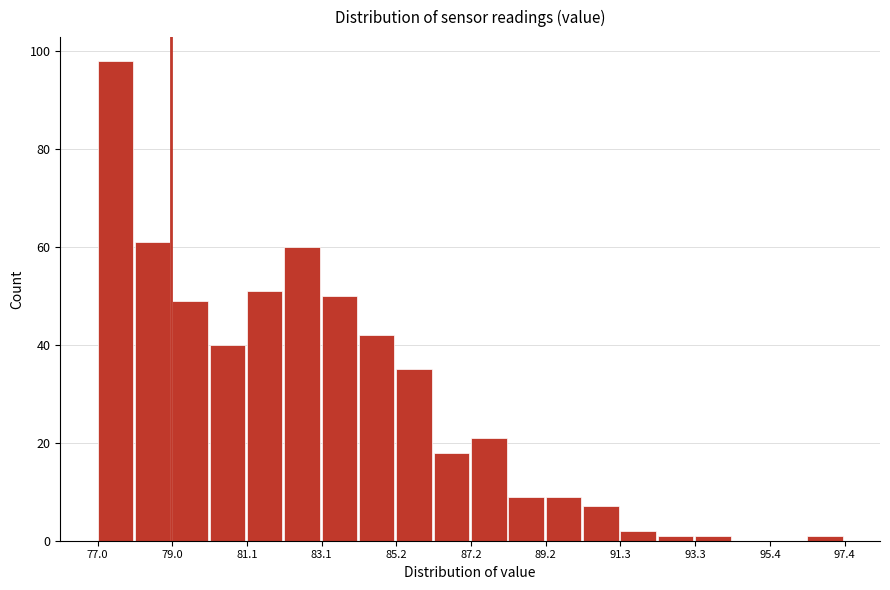

Read against the x-axis, roughly where is the centre of the tallest bar?

77.5